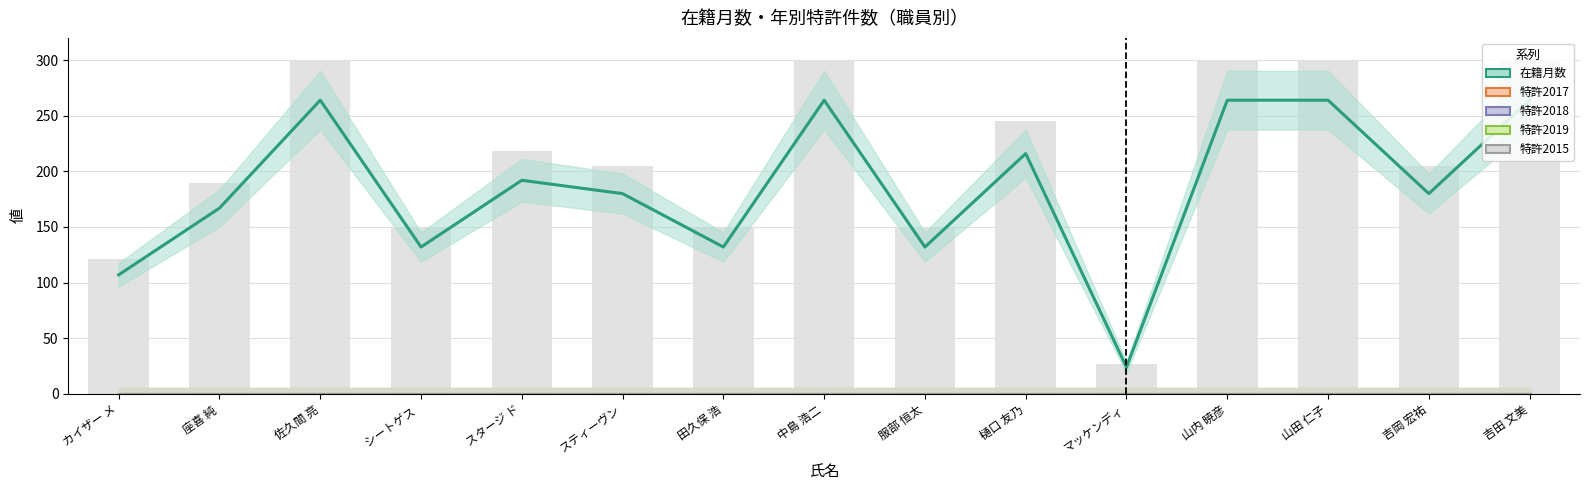

Reading left to right, transcribe all the data shown in this chart.

在籍月数: カイザー メ=107	座喜 純=167	佐久間 亮=264	シートゲス =132	スタージ ド=192	スティーヴン=180	田久保 浩=132	中島 浩二=264	服部 恒太=132	樋口 友乃=216	マッケンディ=24	山内 暁彦=264	山田 仁子=264	吉岡 宏祐=180	吉田 文美=264
特許2017: カイザー メ=0	座喜 純=0	佐久間 亮=0	シートゲス =0	スタージ ド=0	スティーヴン=0	田久保 浩=0	中島 浩二=0	服部 恒太=0	樋口 友乃=0	マッケンディ=0	山内 暁彦=0	山田 仁子=0	吉岡 宏祐=0	吉田 文美=0
特許2018: カイザー メ=0	座喜 純=0	佐久間 亮=0	シートゲス =0	スタージ ド=0	スティーヴン=0	田久保 浩=0	中島 浩二=0	服部 恒太=0	樋口 友乃=0	マッケンディ=0	山内 暁彦=0	山田 仁子=0	吉岡 宏祐=0	吉田 文美=0
特許2019: カイザー メ=0	座喜 純=0	佐久間 亮=0	シートゲス =0	スタージ ド=0	スティーヴン=0	田久保 浩=0	中島 浩二=0	服部 恒太=0	樋口 友乃=0	マッケンディ=0	山内 暁彦=0	山田 仁子=0	吉岡 宏祐=0	吉田 文美=0
特許2015: カイザー メ=0	座喜 純=0	佐久間 亮=0	シートゲス =0	スタージ ド=0	スティーヴン=0	田久保 浩=0	中島 浩二=0	服部 恒太=0	樋口 友乃=0	マッケンディ=0	山内 暁彦=0	山田 仁子=0	吉岡 宏祐=0	吉田 文美=0